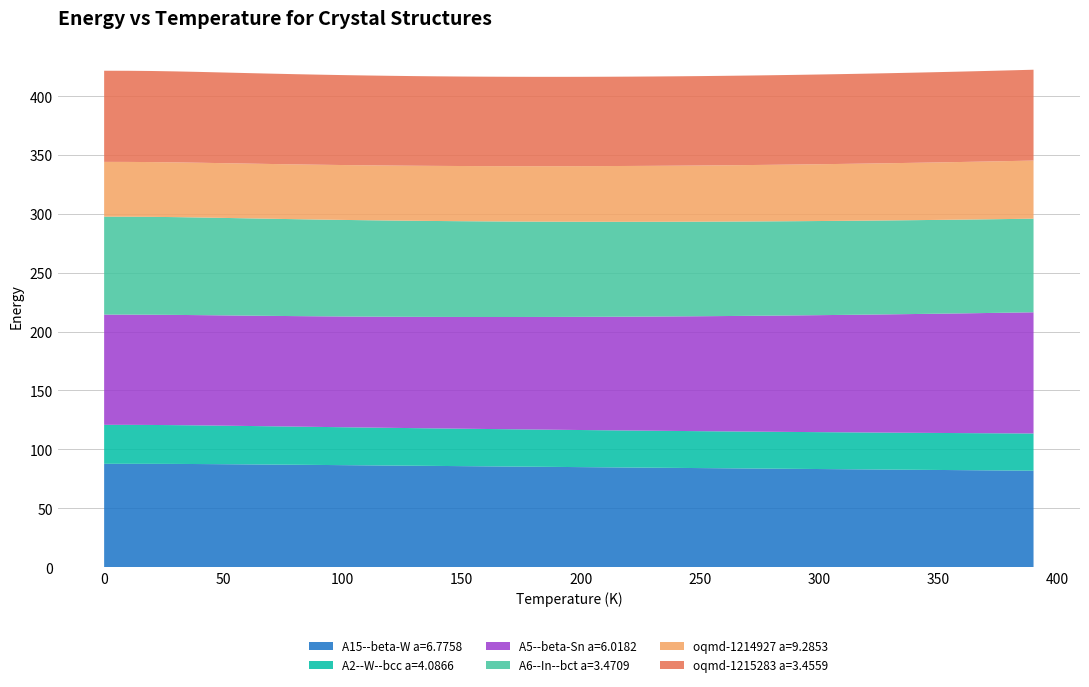

Reading left to right, extract all data points from this chart.

A15--beta-W a=6.7758: 87.7	87.7	87.7	87.6	87.5	87.4	87.2	87.1	86.9	86.7	86.6	86.4	86.2	86.1	85.9	85.7	85.6	85.4	85.2	85.1	84.9	84.7	84.6	84.4	84.2	84.1	83.9	83.8	83.6	83.4	83.3	83.1	83.0	82.8	82.6	82.5	82.3	82.2	82.0	81.9
A2--W--bcc a=4.0866: 33.1	33.1	33.0	32.9	32.8	32.7	32.6	32.5	32.4	32.3	32.2	32.1	32.0	31.9	31.9	31.8	31.7	31.7	31.6	31.6	31.5	31.5	31.4	31.4	31.4	31.4	31.3	31.3	31.3	31.3	31.3	31.3	31.4	31.4	31.4	31.4	31.5	31.5	31.6	31.6
A5--beta-Sn a=6.0182: 93.6	93.6	93.6	93.6	93.6	93.7	93.7	93.8	93.8	93.9	94.0	94.2	94.3	94.5	94.7	94.9	95.1	95.3	95.6	95.8	96.1	96.4	96.7	97.0	97.3	97.6	97.9	98.3	98.6	99.0	99.3	99.7	100.1	100.5	100.9	101.3	101.7	102.1	102.5	102.9
A6--In--bct a=3.4709: 83.2	83.2	83.1	83.0	82.9	82.8	82.6	82.5	82.3	82.2	82.0	81.9	81.7	81.6	81.5	81.3	81.2	81.1	81.0	80.9	80.8	80.7	80.6	80.5	80.4	80.3	80.2	80.1	80.1	80.0	79.9	79.9	79.8	79.8	79.7	79.7	79.6	79.6	79.5	79.5
oqmd-1214927 a=9.2853: 46.5	46.5	46.5	46.5	46.5	46.5	46.5	46.5	46.5	46.6	46.6	46.6	46.7	46.7	46.8	46.9	46.9	47.0	47.1	47.2	47.2	47.3	47.4	47.5	47.6	47.7	47.8	47.9	48.0	48.1	48.2	48.3	48.5	48.6	48.7	48.8	49.0	49.1	49.2	49.3
oqmd-1215283 a=3.4559: 77.4	77.4	77.4	77.3	77.1	77.0	76.9	76.7	76.6	76.5	76.4	76.3	76.2	76.1	76.1	76.0	76.0	75.9	75.9	75.9	75.9	75.9	75.9	75.9	75.9	75.9	76.0	76.0	76.1	76.1	76.2	76.3	76.4	76.5	76.6	76.7	76.8	76.9	77.0	77.2